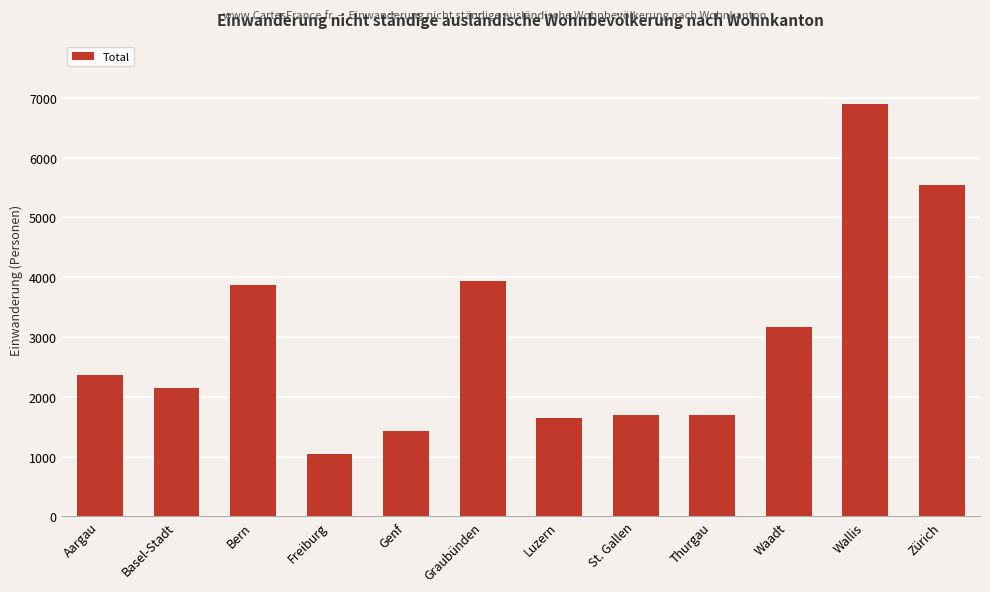

What position from the right is Zürich?

1